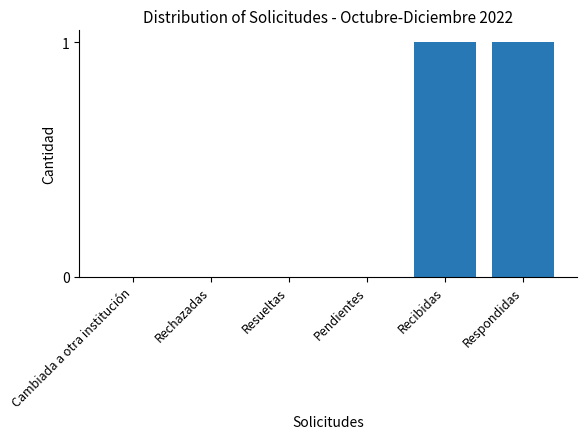

Are the bars horizontal?

No